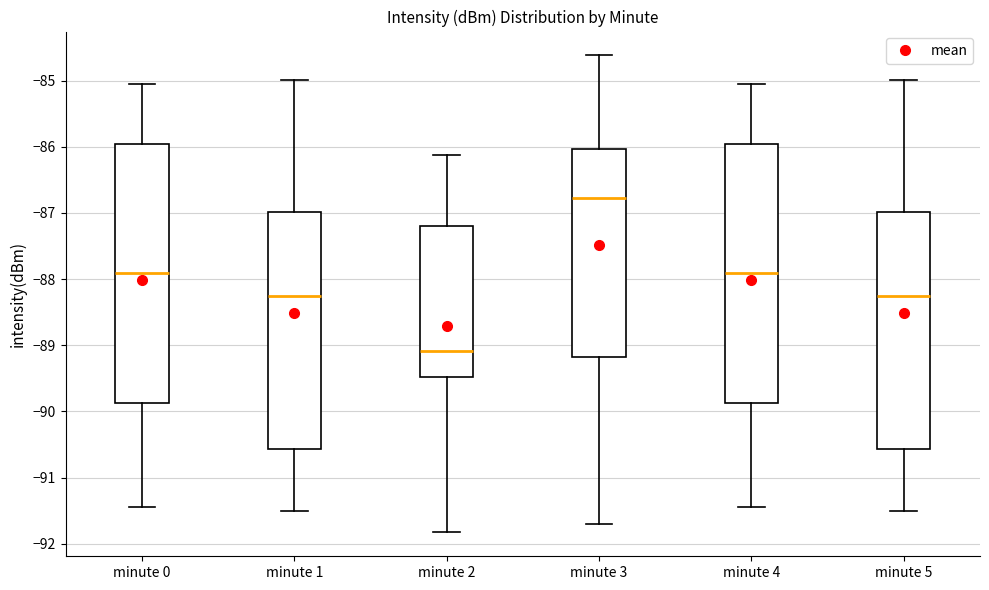

Which box has the lowest median line?

minute 2